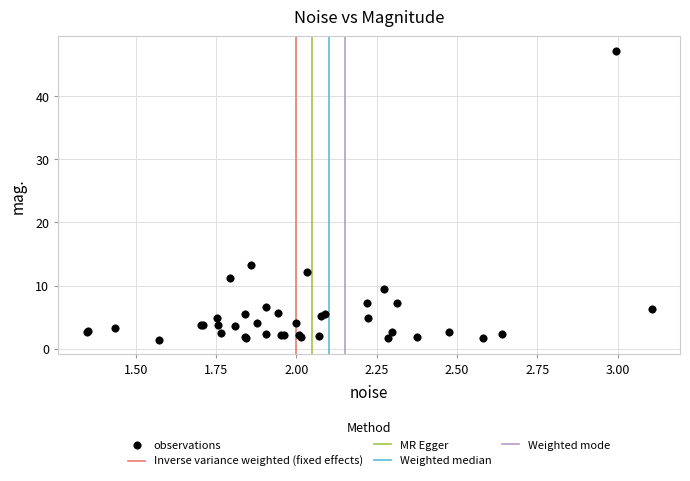

What Y value in the scatter plot is closest to 24?

13.2